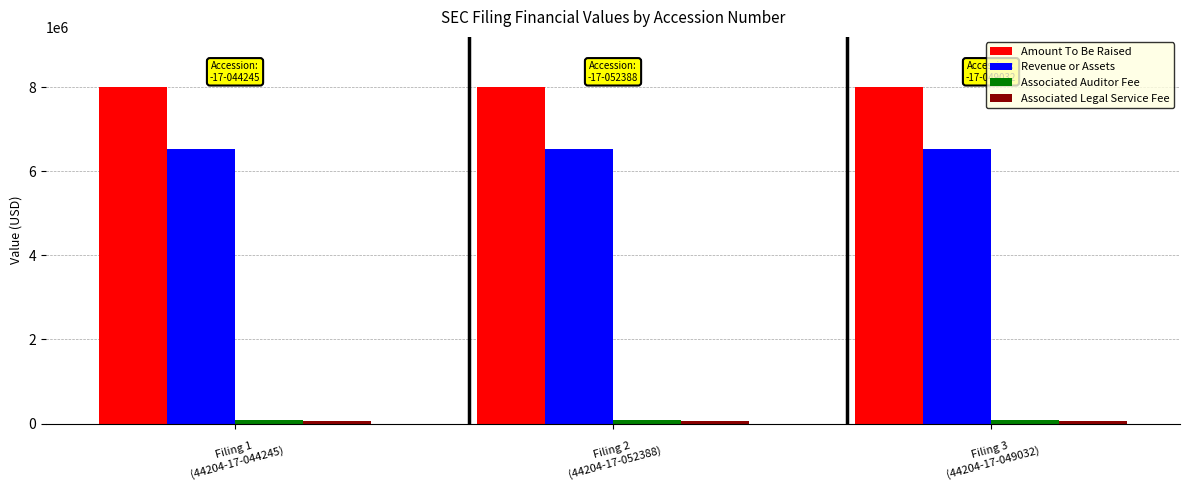

At how many categories does at least one series exceed 2690255?

3